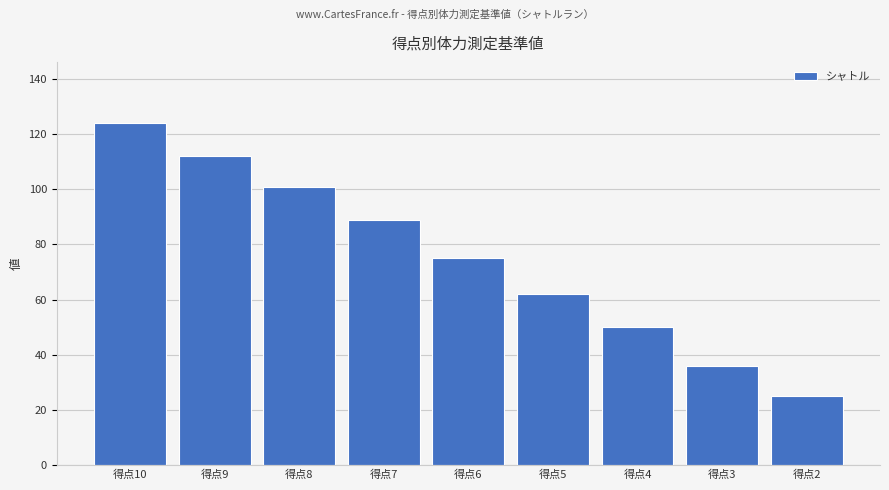

What is the difference between the maximum and minimum values?

99